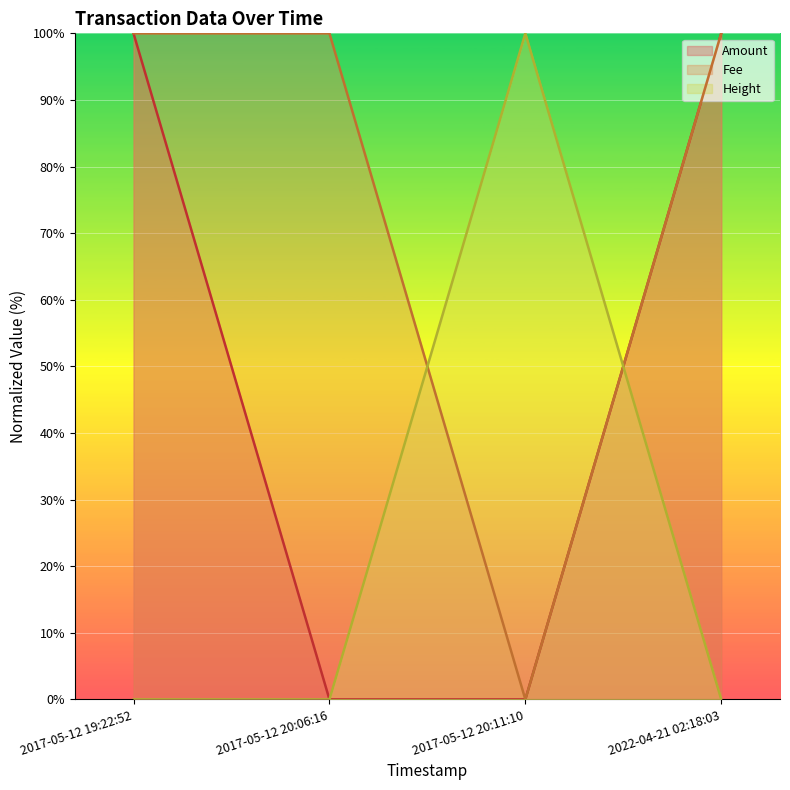

At which category does Amount reach its first local valley?

2017-05-12 20:06:16